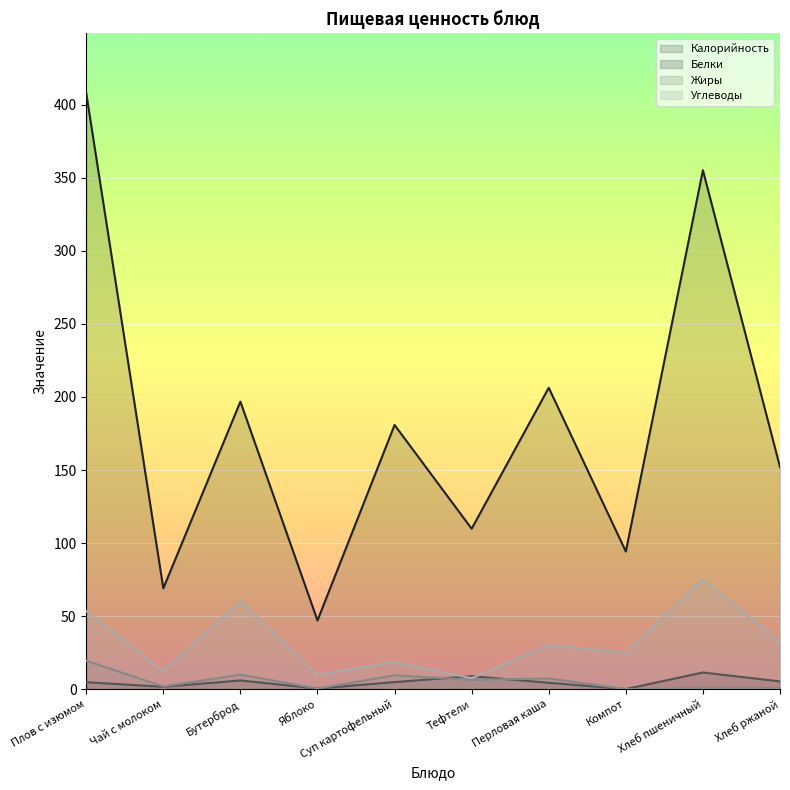

What is the label of the 5th point from the left?

Суп картофельный